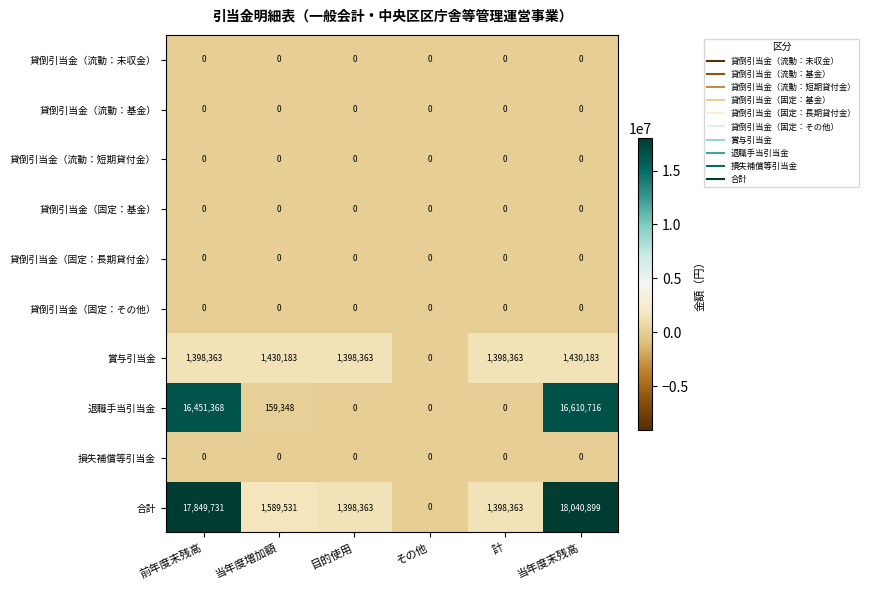

What is the spread (max minus min) of values at 前年度末残高?

17849731